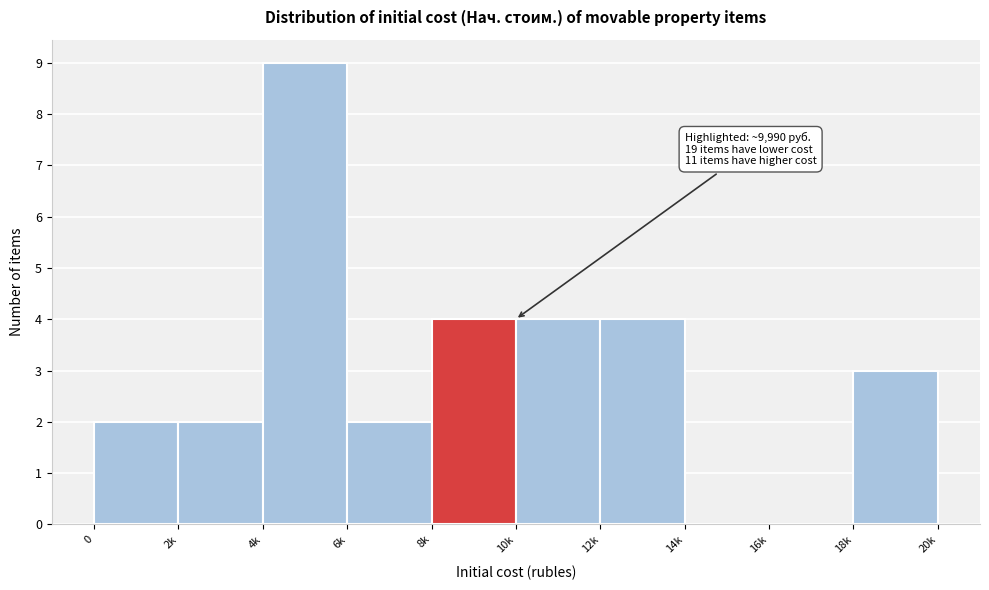

Reading left to right, what are all the values shown in this chart?

0=2	2k=2	4k=9	6k=2	8k=4	10k=4	12k=4	14k=0	16k=0	18k=3